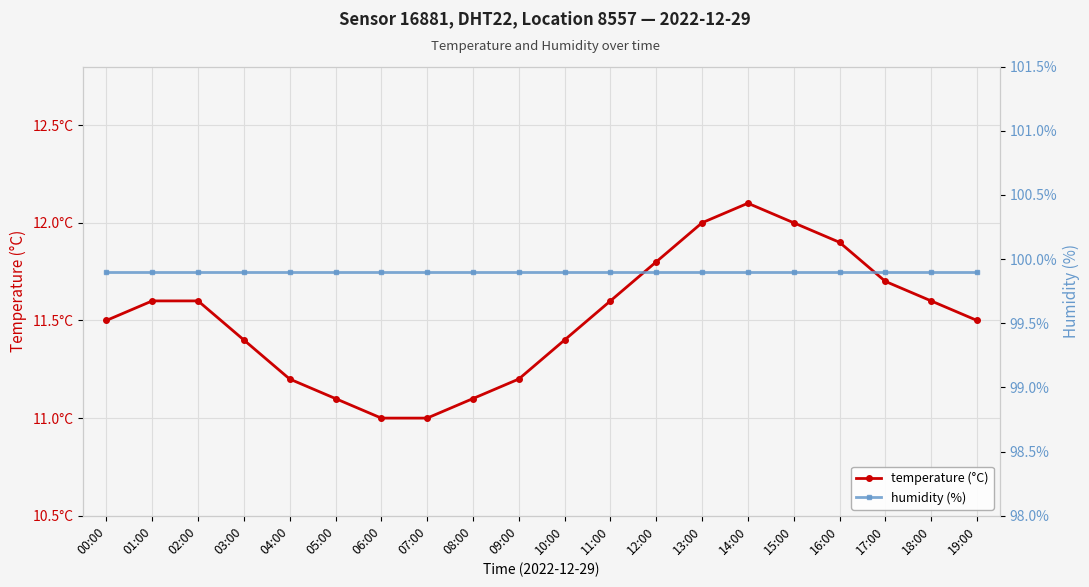

What are all the series names shown in the legend?

temperature, humidity